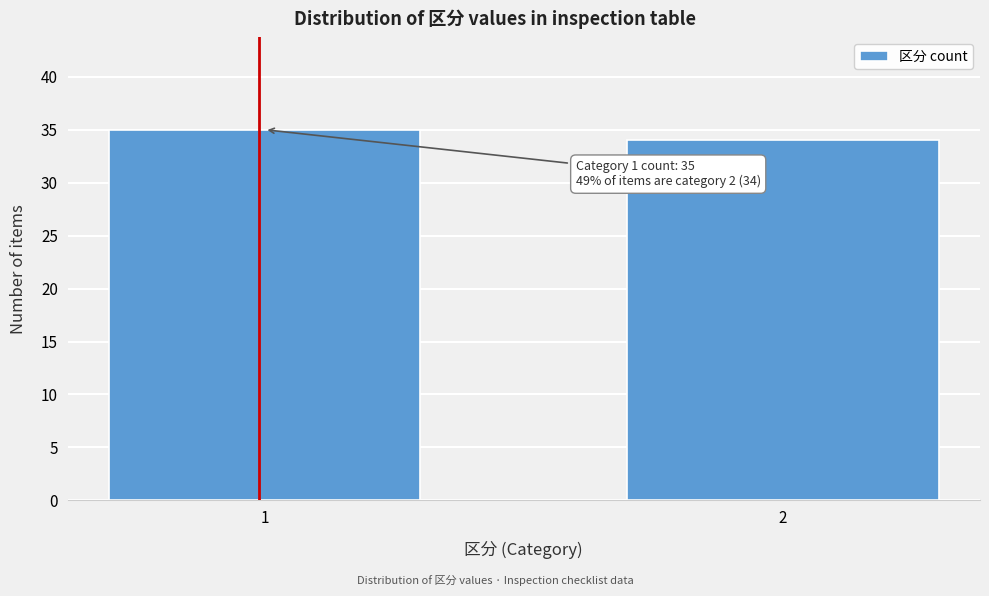

Reading left to right, transcribe all the data shown in this chart.

35	34